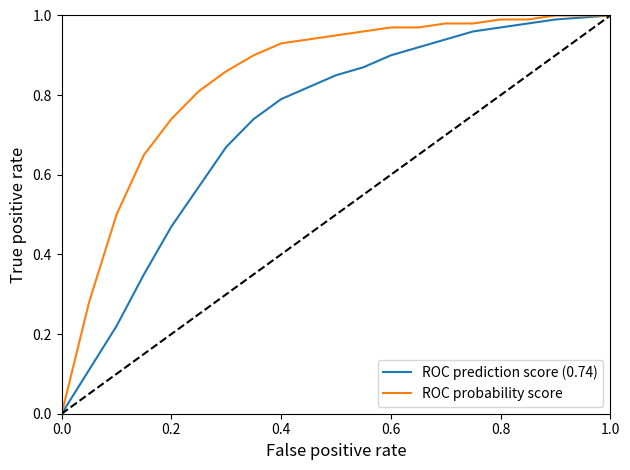

Which series has the largest total across all categories?

ROC probability score